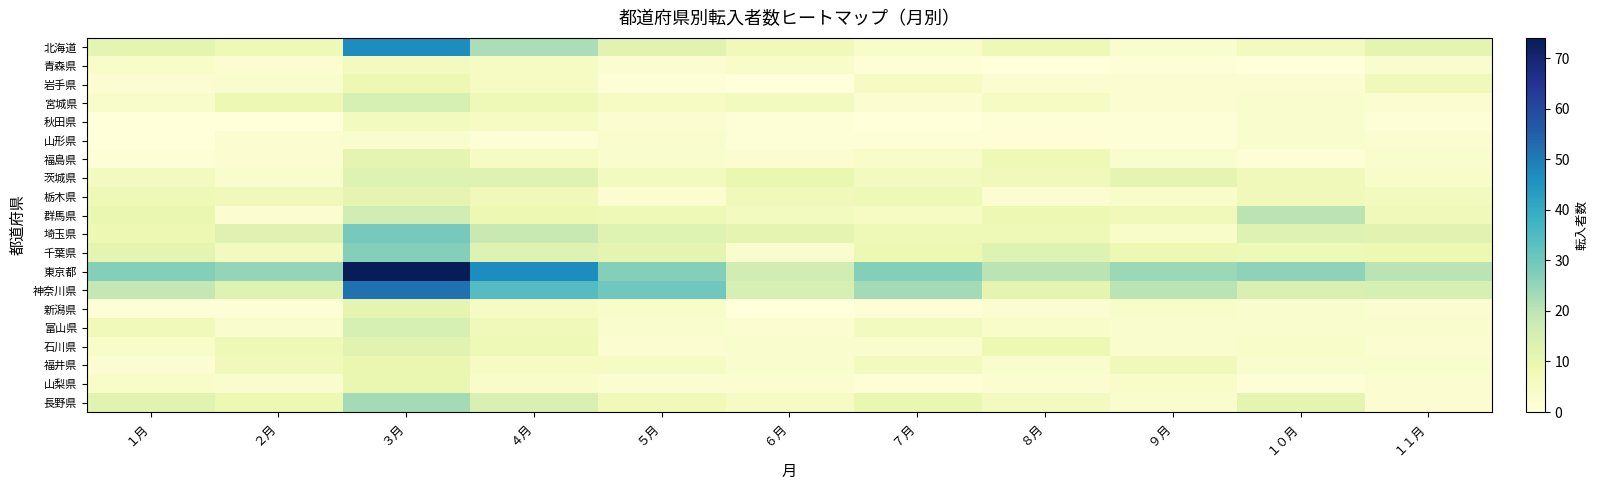

Reading left to right, list all the values displayed in this chart.

北海道: １月=11	２月=8	３月=47	４月=22	５月=12	６月=7	７月=4	８月=8	９月=3	１０月=6	１１月=11
青森県: １月=4	２月=2	３月=6	４月=5	５月=2	６月=4	７月=1	８月=0	９月=1	１０月=0	１１月=3
岩手県: １月=2	２月=3	３月=9	４月=5	５月=1	６月=0	７月=5	８月=2	９月=2	１０月=2	１１月=7
宮城県: １月=4	２月=9	３月=15	４月=8	５月=5	６月=6	７月=2	８月=5	９月=2	１０月=3	１１月=2
秋田県: １月=0	２月=0	３月=6	４月=5	５月=2	６月=1	７月=0	８月=1	９月=1	１０月=3	１１月=1
山形県: １月=0	２月=2	３月=3	４月=1	５月=3	６月=1	７月=1	８月=1	９月=1	１０月=3	１１月=2
福島県: １月=1	２月=2	３月=11	４月=5	５月=3	６月=2	７月=4	８月=8	９月=3	１０月=1	１１月=3
茨城県: １月=6	２月=3	３月=13	４月=13	５月=6	６月=10	７月=6	８月=7	９月=11	１０月=7	１１月=4
栃木県: １月=8	２月=7	３月=11	４月=7	５月=2	６月=7	７月=8	８月=2	９月=4	１０月=7	１１月=6
群馬県: １月=10	２月=2	３月=16	４月=9	５月=8	６月=6	７月=5	８月=9	９月=7	１０月=20	１１月=7
埼玉県: １月=9	２月=13	３月=29	４月=18	５月=13	６月=11	７月=8	８月=8	９月=4	１０月=13	１１月=12
千葉県: １月=11	２月=6	３月=27	４月=13	５月=11	６月=3	７月=9	８月=13	９月=9	１０月=8	１１月=9
東京都: １月=27	２月=25	３月=74	４月=47	５月=27	６月=16	７月=27	８月=20	９月=24	１０月=26	１１月=20
神奈川県: １月=19	２月=13	３月=52	４月=34	５月=30	６月=15	７月=23	８月=11	９月=20	１０月=14	１１月=15
新潟県: １月=1	２月=1	３月=11	４月=5	５月=4	６月=0	７月=1	８月=2	９月=4	１０月=3	１１月=2
富山県: １月=7	２月=3	３月=15	４月=7	５月=3	６月=2	７月=6	８月=4	９月=3	１０月=3	１１月=3
石川県: １月=4	２月=8	３月=12	４月=8	５月=2	６月=3	７月=3	８月=9	９月=3	１０月=4	１１月=2
福井県: １月=2	２月=7	３月=10	４月=5	５月=5	６月=3	７月=6	８月=3	９月=7	１０月=3	１１月=3
山梨県: １月=4	２月=3	３月=10	４月=4	５月=2	６月=2	７月=1	８月=2	９月=4	１０月=1	１１月=2
長野県: １月=12	２月=9	３月=23	４月=14	５月=7	６月=5	７月=10	８月=6	９月=3	１０月=11	１１月=2